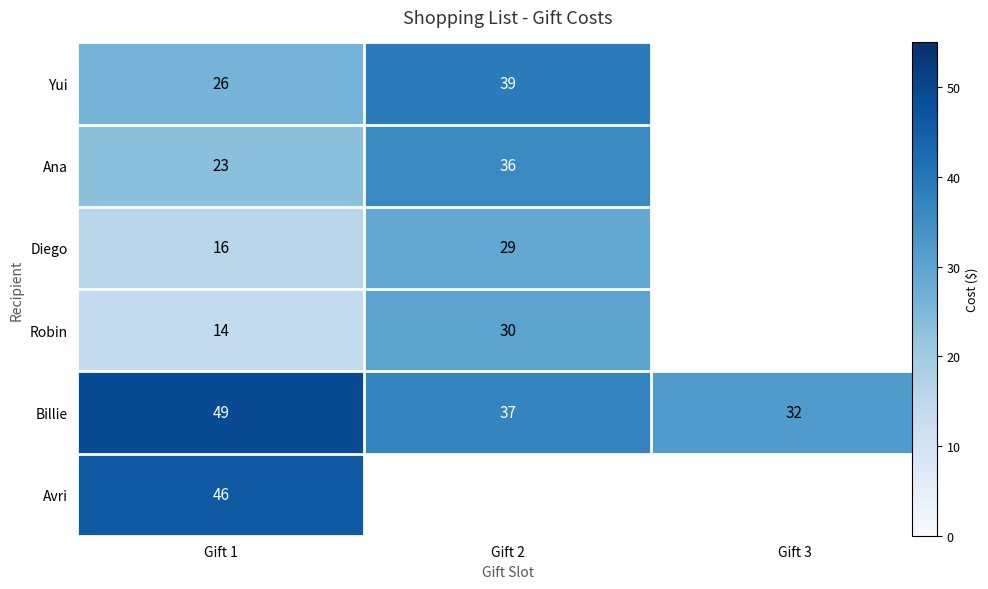

At which label is Ana closest to 29?

Gift 1